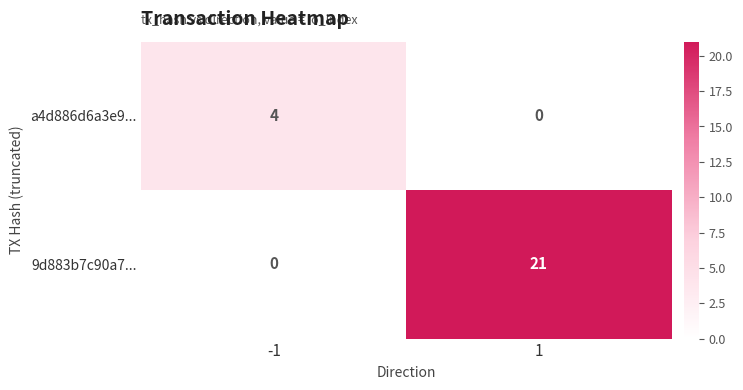

Which series has the largest total across all categories?

9d883b7c90a7...